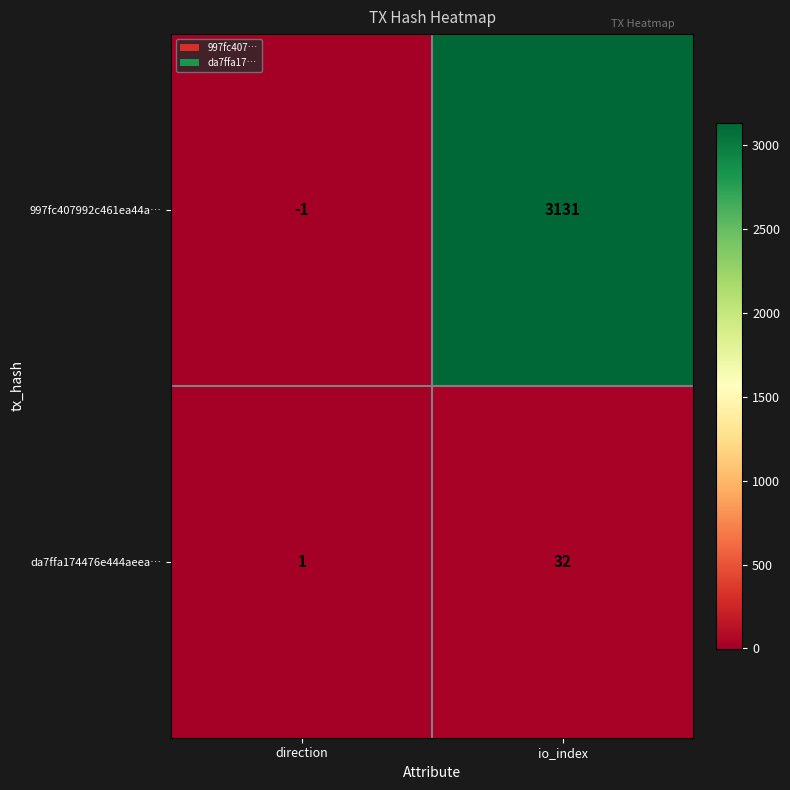

How many negative values does the 997fc407992c461ea44a… series have?

1